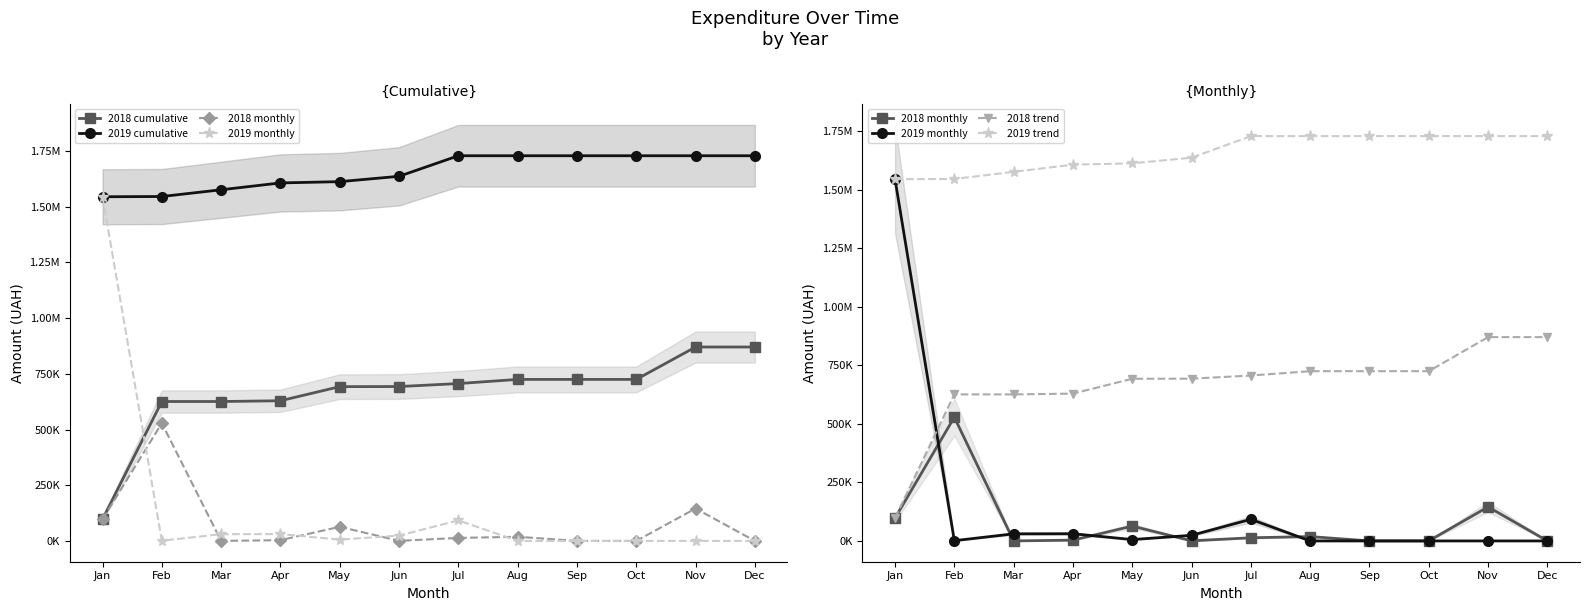

True or false: 2018 monthly and 2019 trend cross at least once.

False